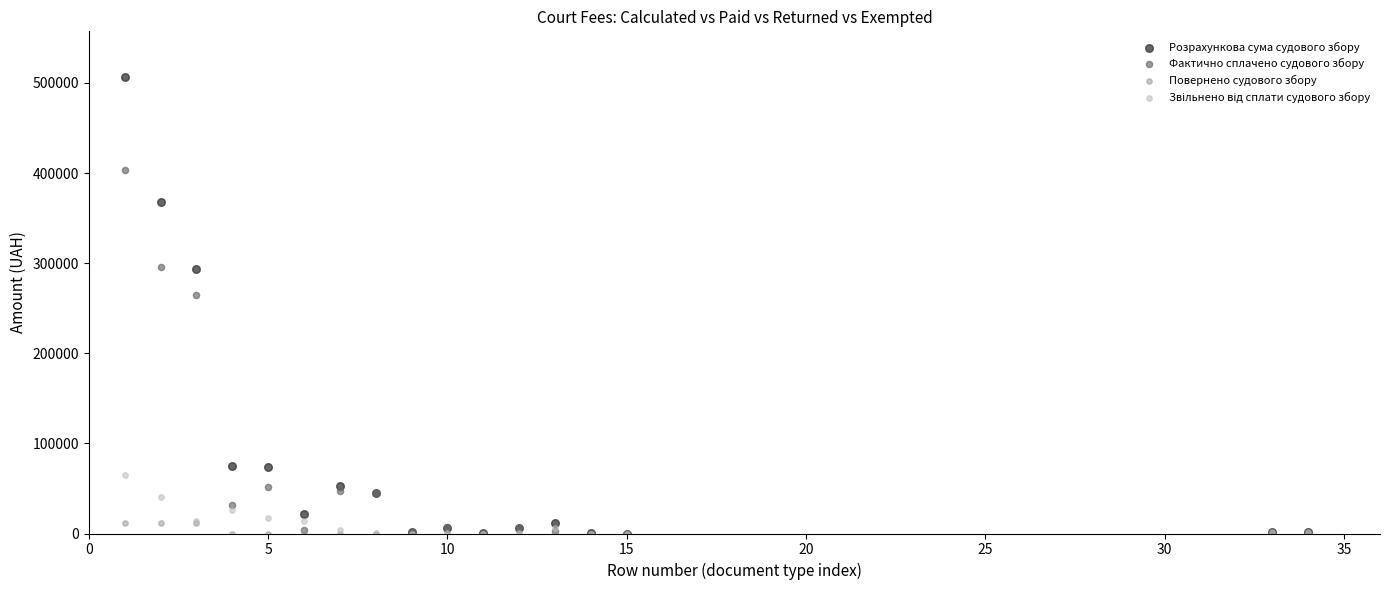

In the Розрахункова сума судового збору series, what Y value is closest to 253273?

293793.5